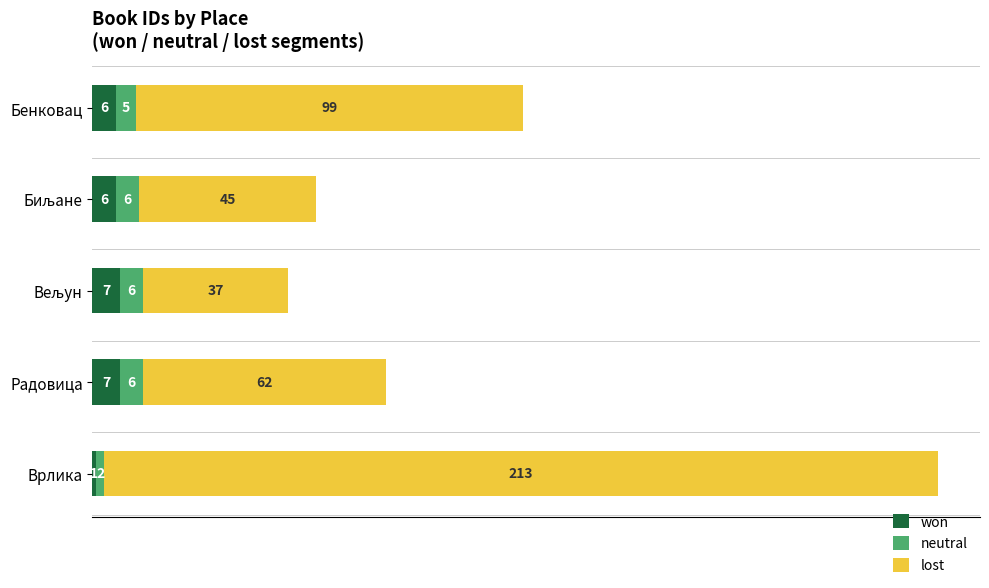

What is the total value across all series at Бенковац?

110